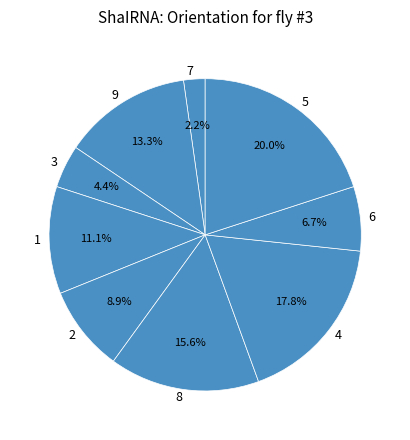

How many segments does this pie chart have?

9